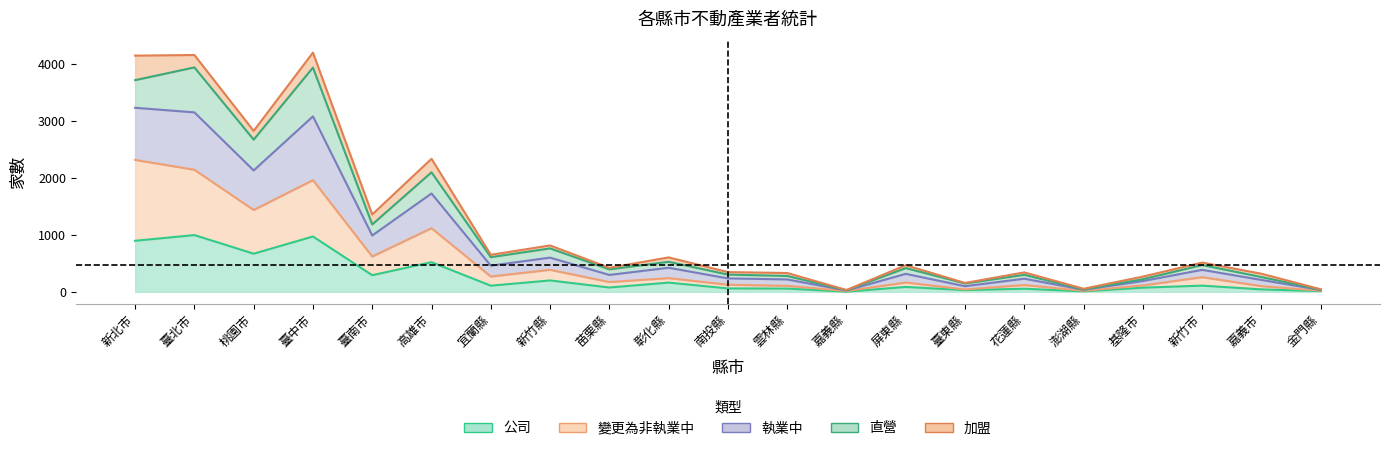

How many interior local peaks does the 執業中 series have?

8